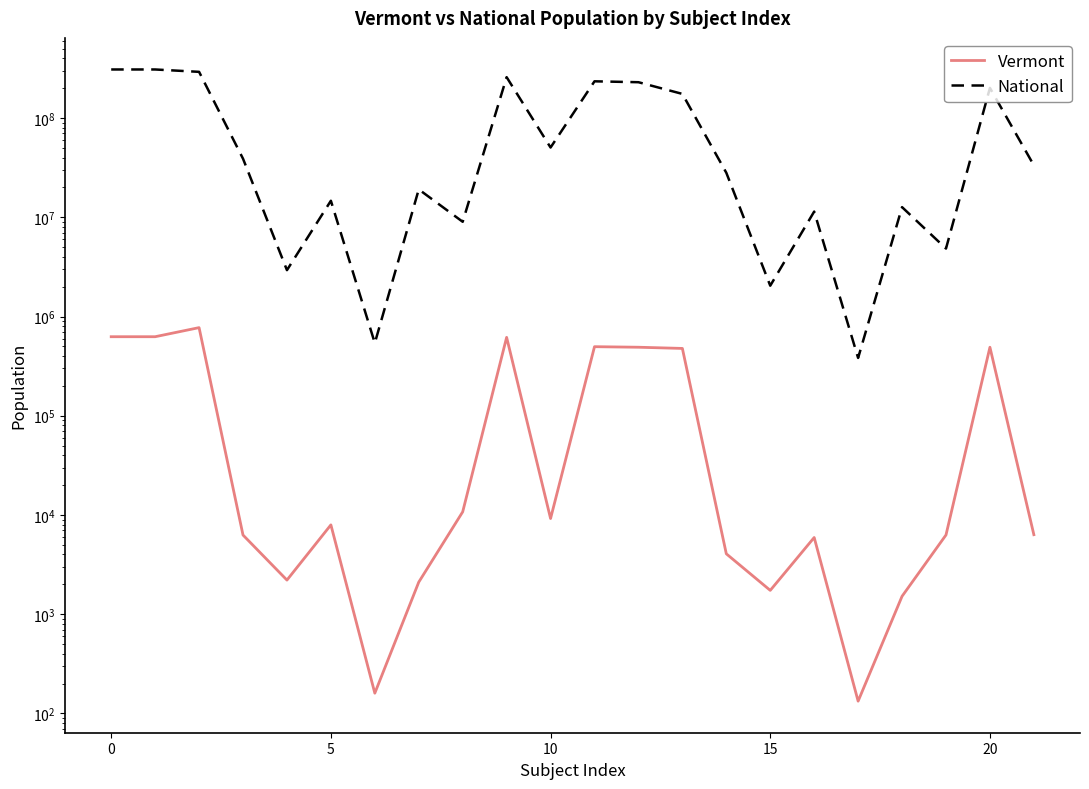

True or false: National and Vermont cross at least once.

False